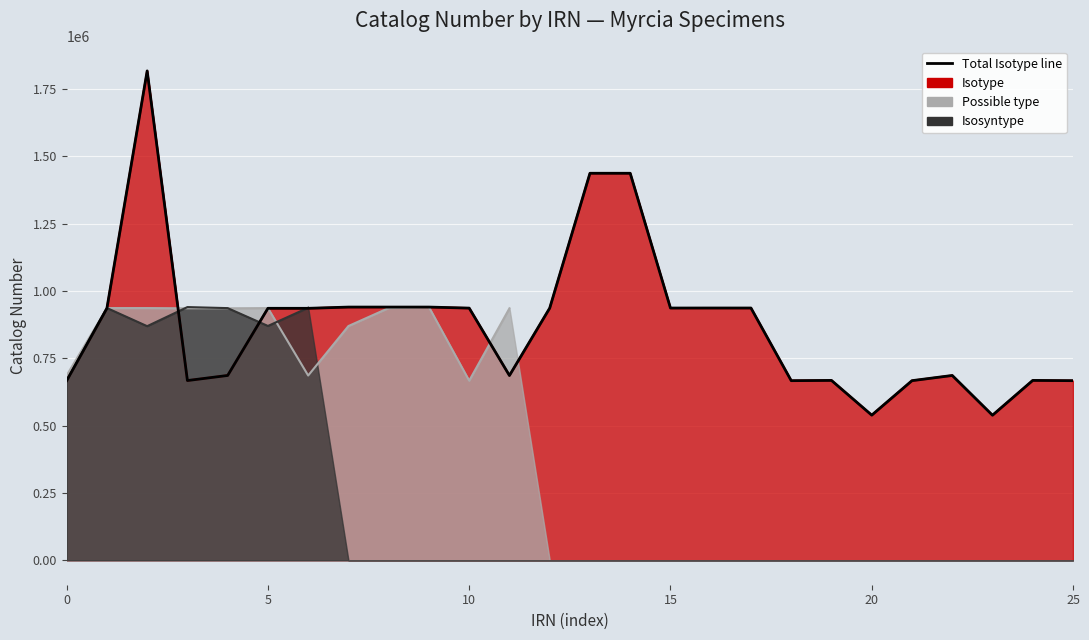

What is the maximum value shown in the chart?

1817658